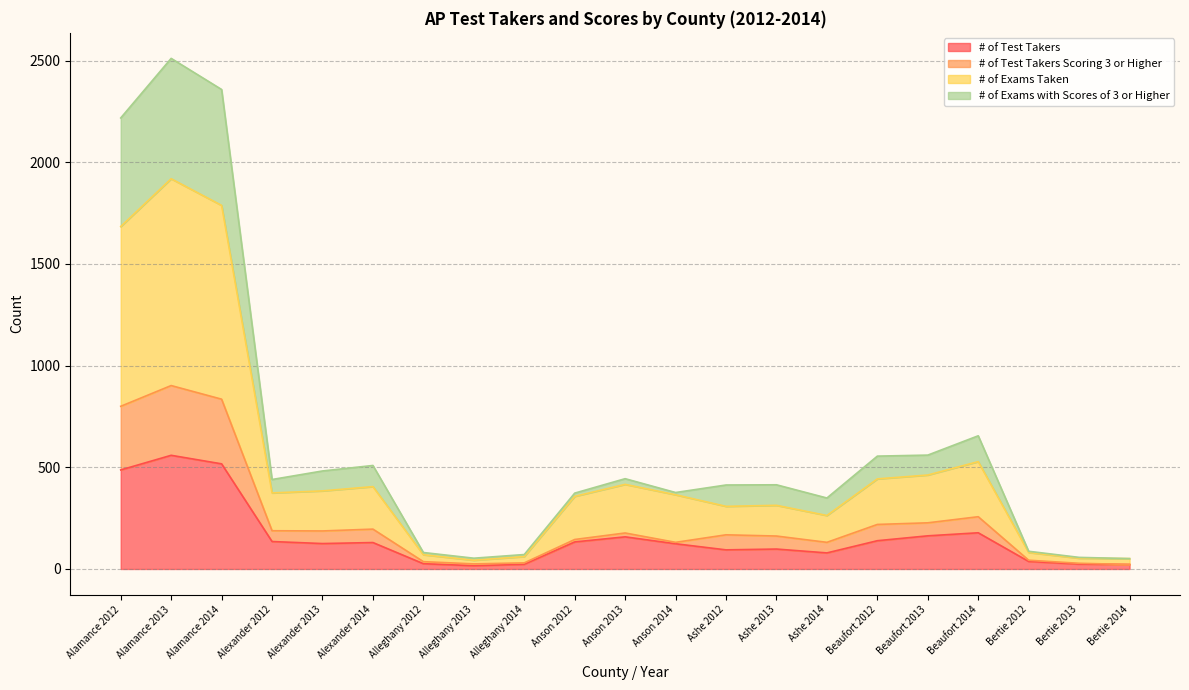

What is the maximum value for # of Test Takers?

559